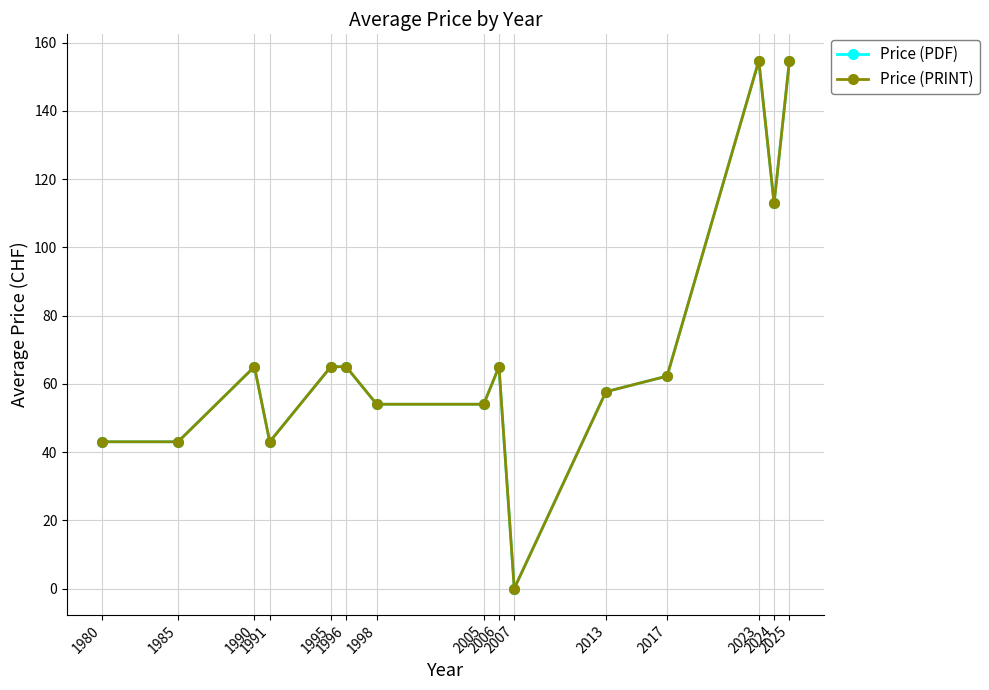

What is the difference between the maximum and minimum values in the Price (PDF) series?

154.7